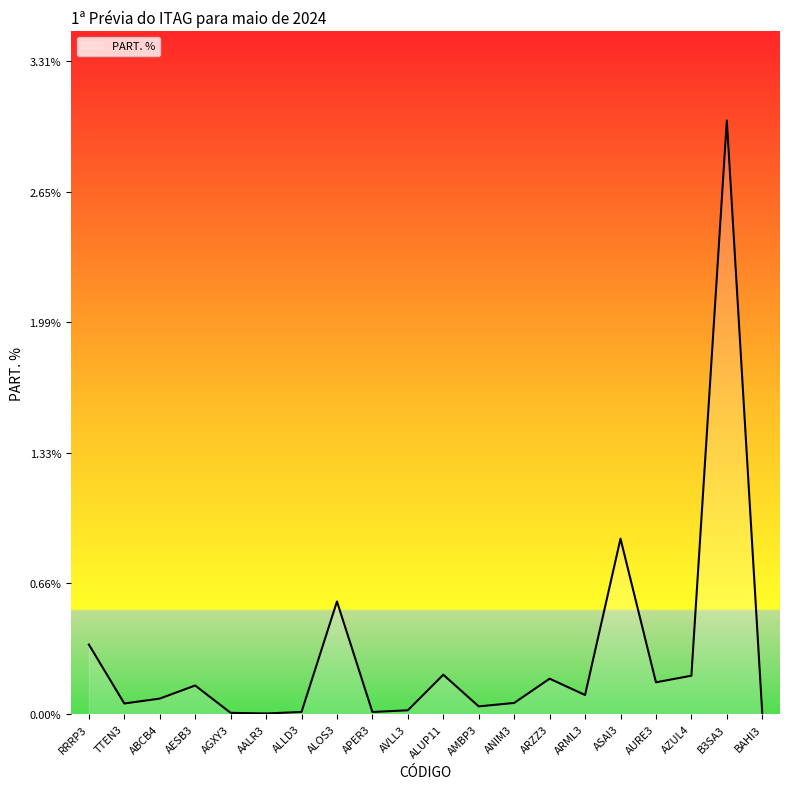

What is the greatest value displayed?

3.0